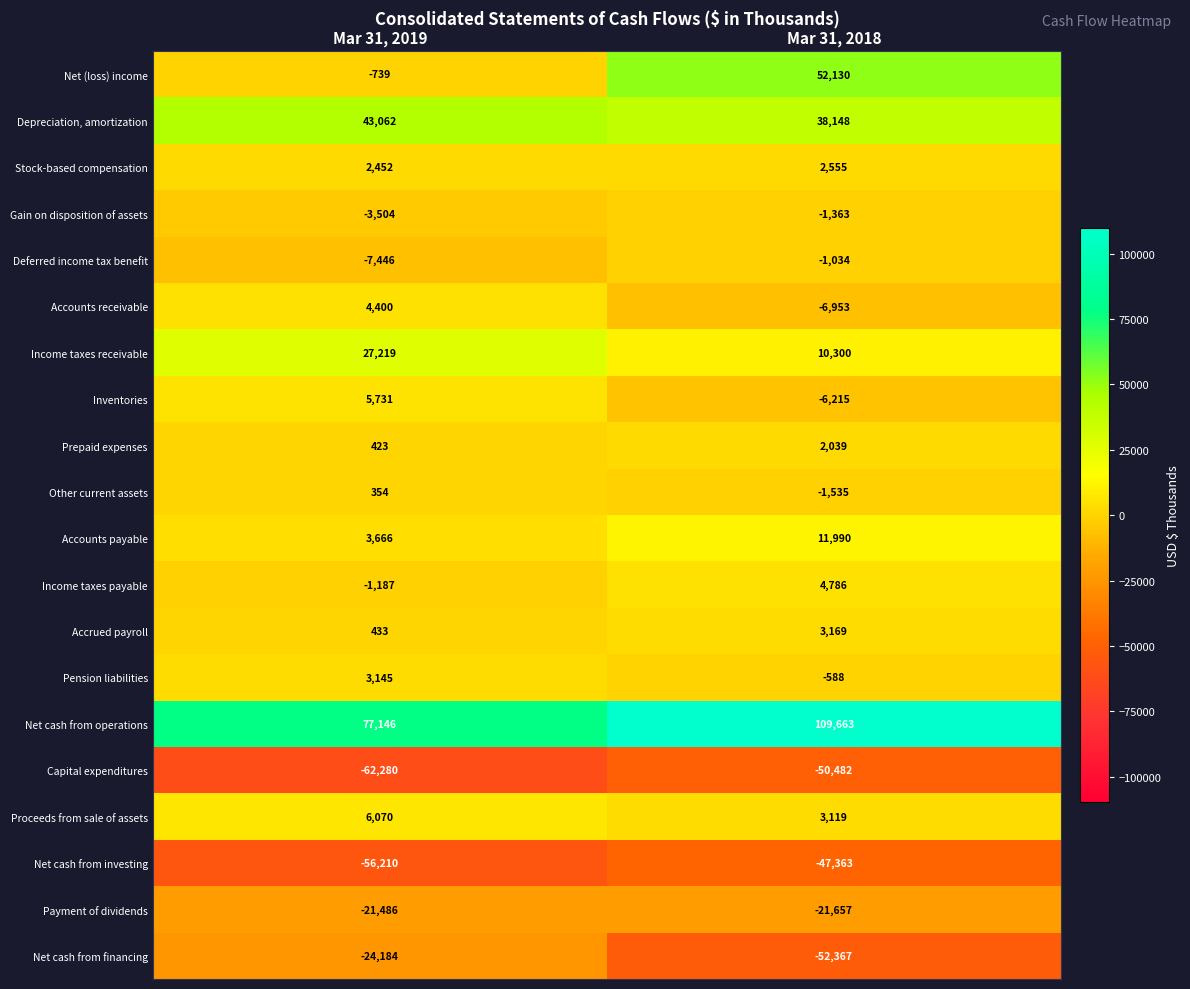

List the labels in order of Accounts payable value, smallest first.

Mar 31, 2019, Mar 31, 2018